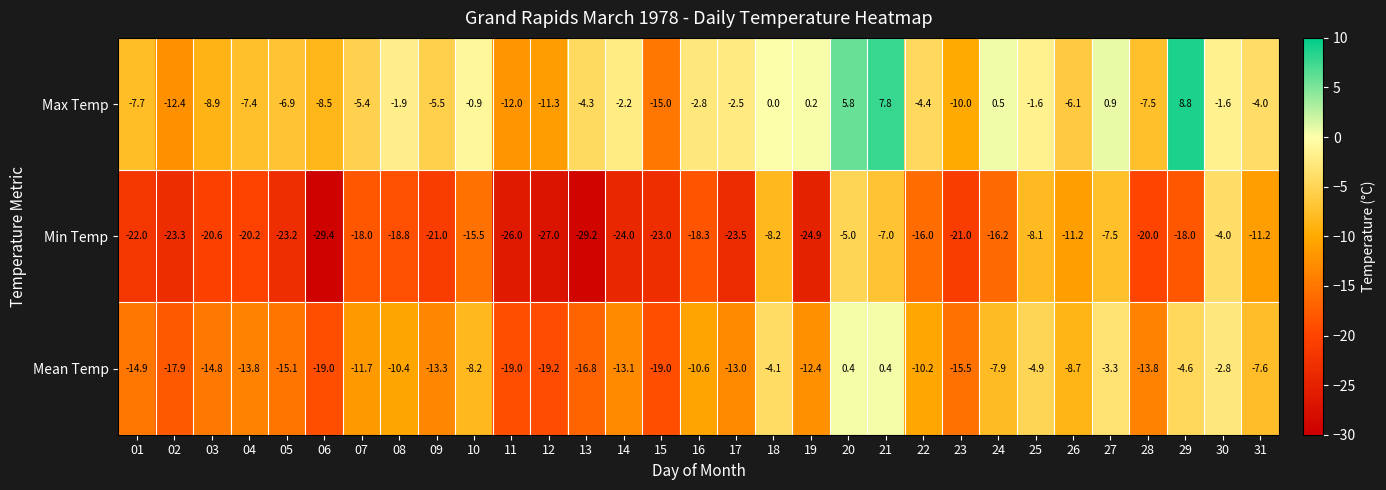

Rank the series by their average value, from highest to lowest.

Max Temp, Mean Temp, Min Temp